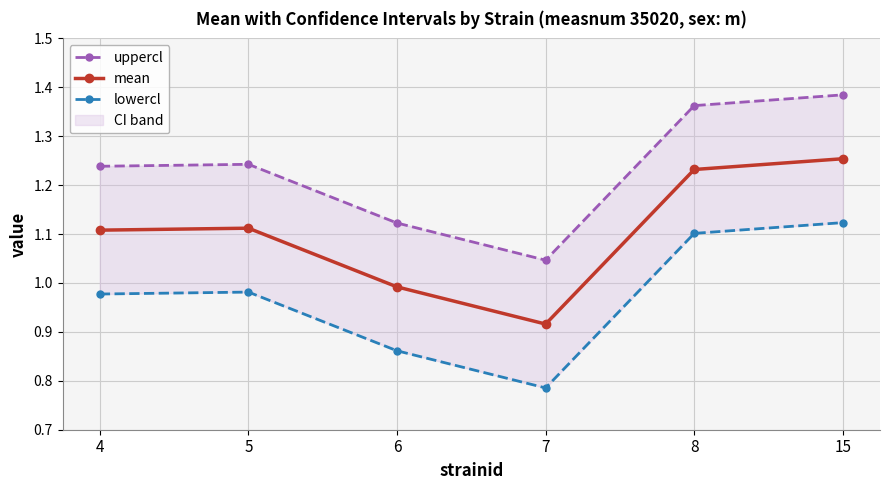

What is the sum of all lowercl values?

5.8